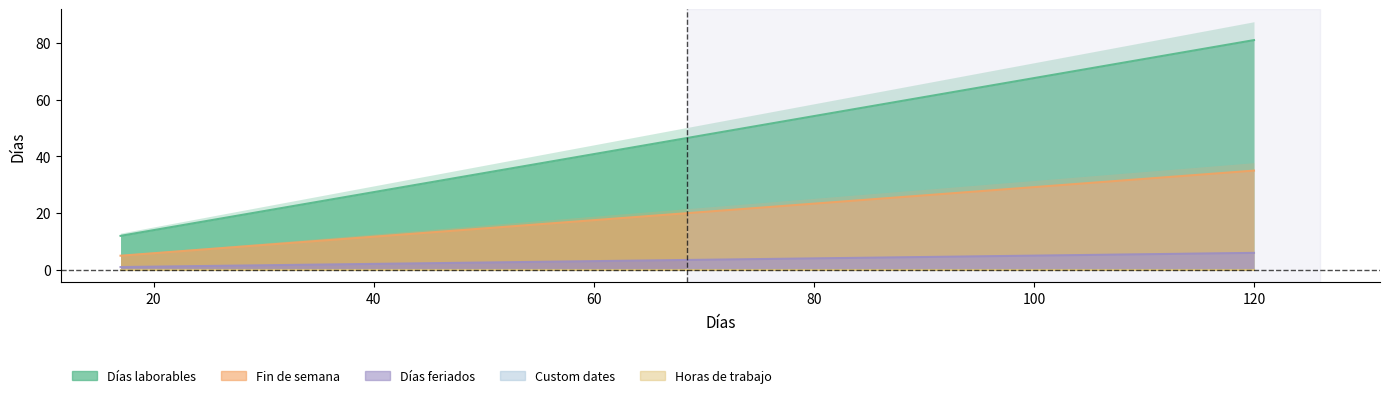

Which series has the widest spread of values?

Días laborables